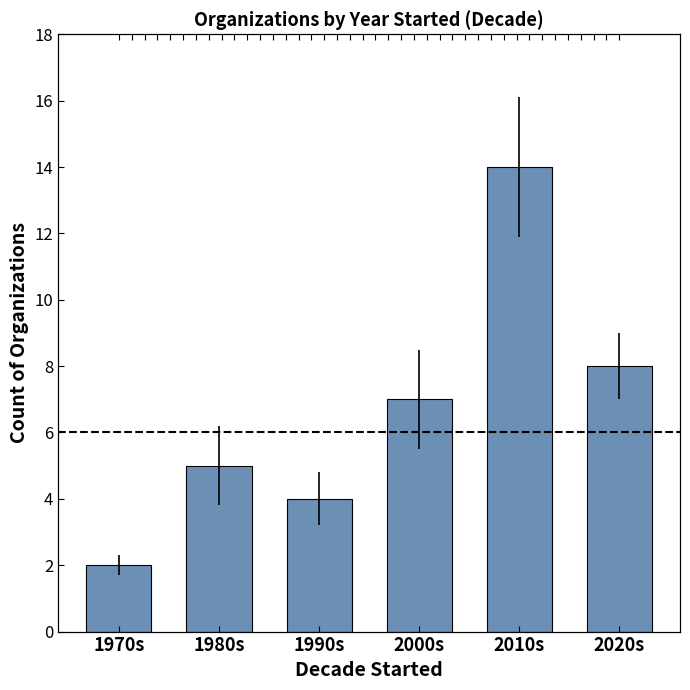

List the labels in order of value, largest first.

2010s, 2020s, 2000s, 1980s, 1990s, 1970s